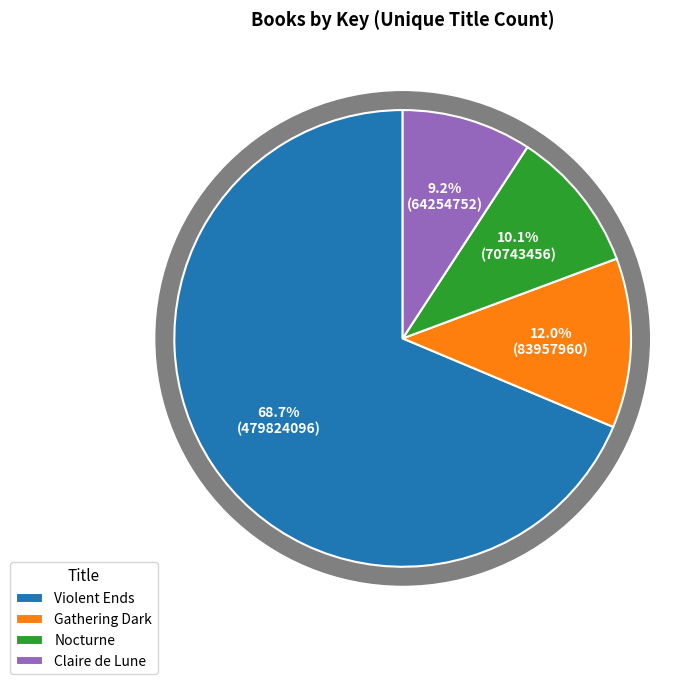

To the nearest percent, what is the average slice percentage?

25%